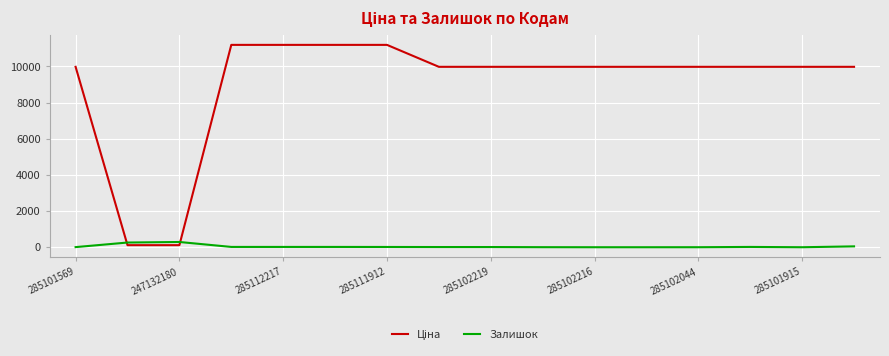

What is the highest value of the Залишок series?

290.0